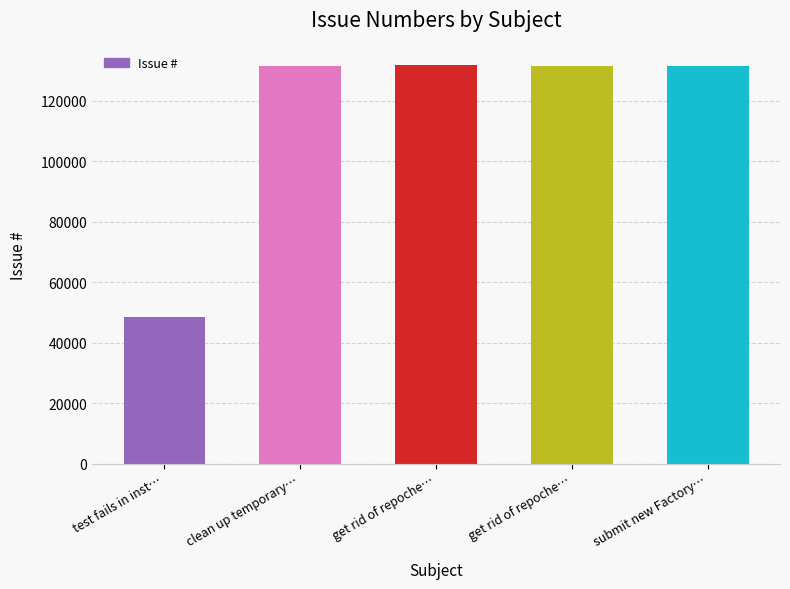

The value at get rid of repoche… is 131768. True or false?

True